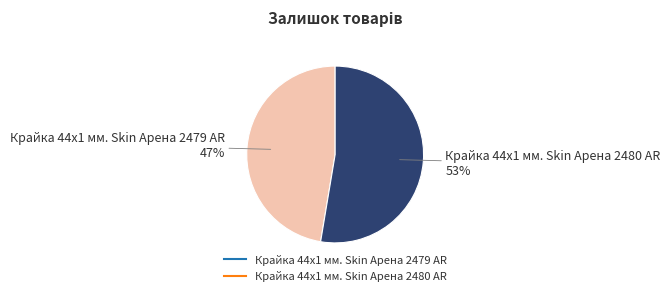

Which has a higher value, Крайка 44x1 мм. Skin Арена 2480 AR or Крайка 44x1 мм. Skin Арена 2479 AR?

Крайка 44x1 мм. Skin Арена 2480 AR